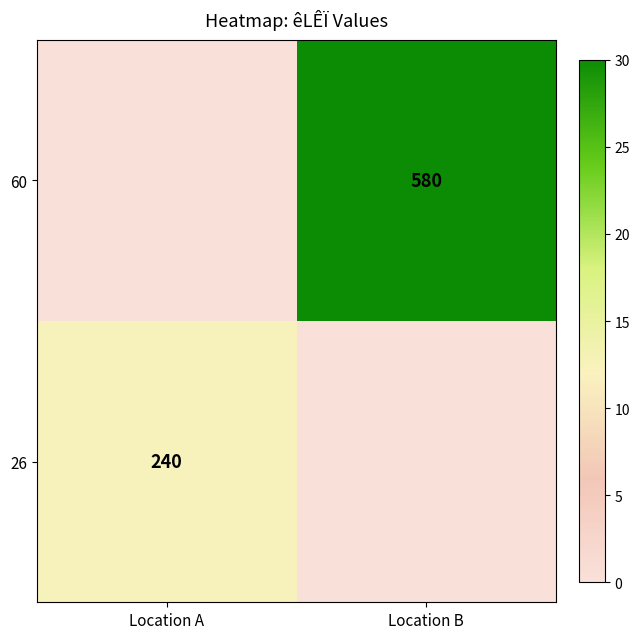

The value of 26 at Location A is 240. True or false?

True